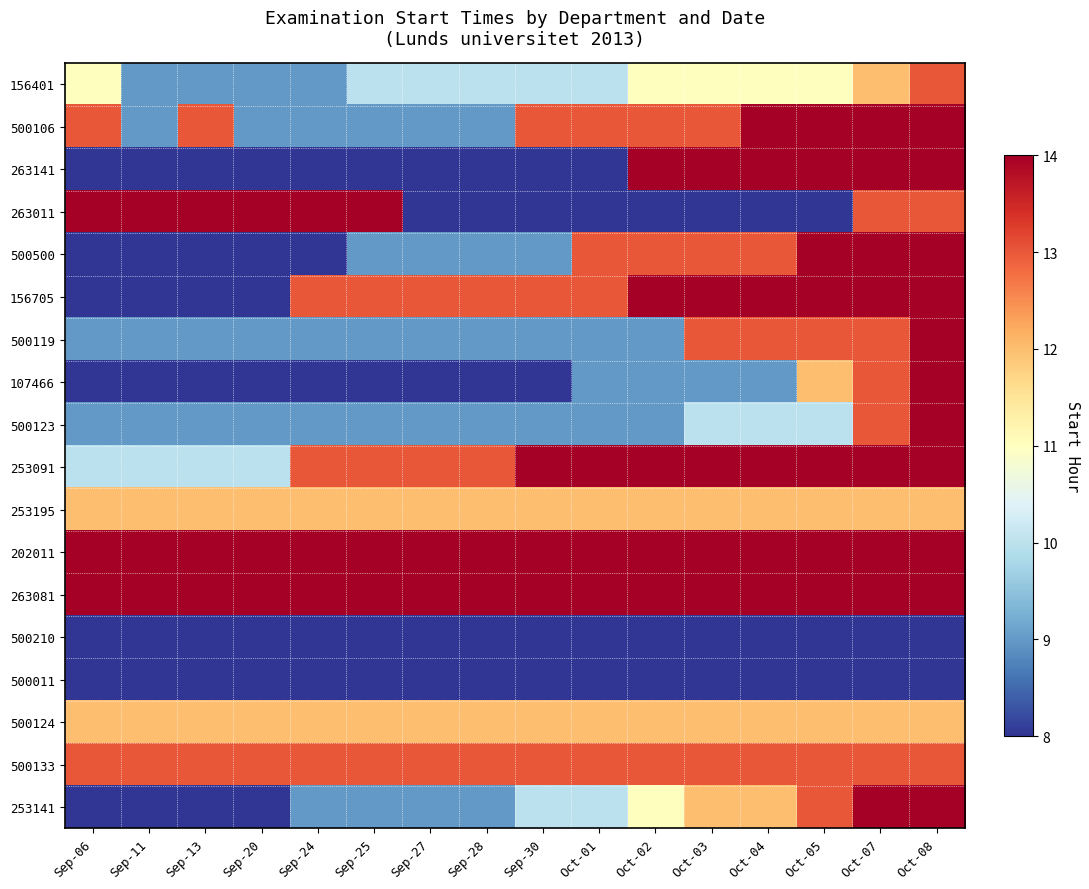

What is the total value across all series at Oct-05?

218